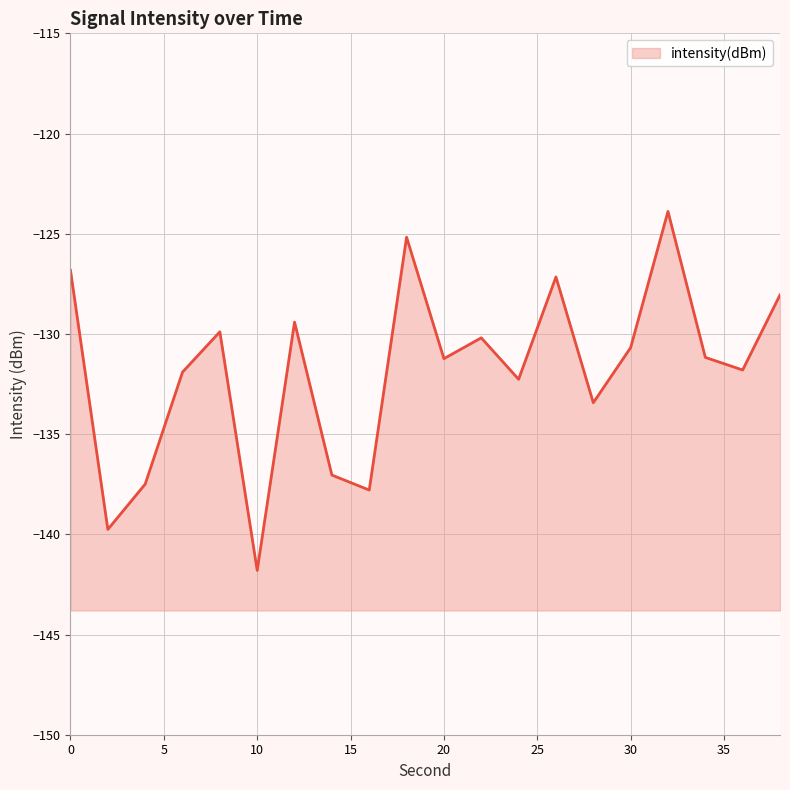

Reading left to right, what are all the values shown in this chart?

0=-126.8	2=-139.8	4=-137.5	6=-131.9	8=-129.9	10=-141.8	12=-129.4	14=-137.0	16=-137.8	18=-125.2	20=-131.2	22=-130.2	24=-132.3	26=-127.2	28=-133.4	30=-130.7	32=-123.9	34=-131.2	36=-131.8	38=-128.1